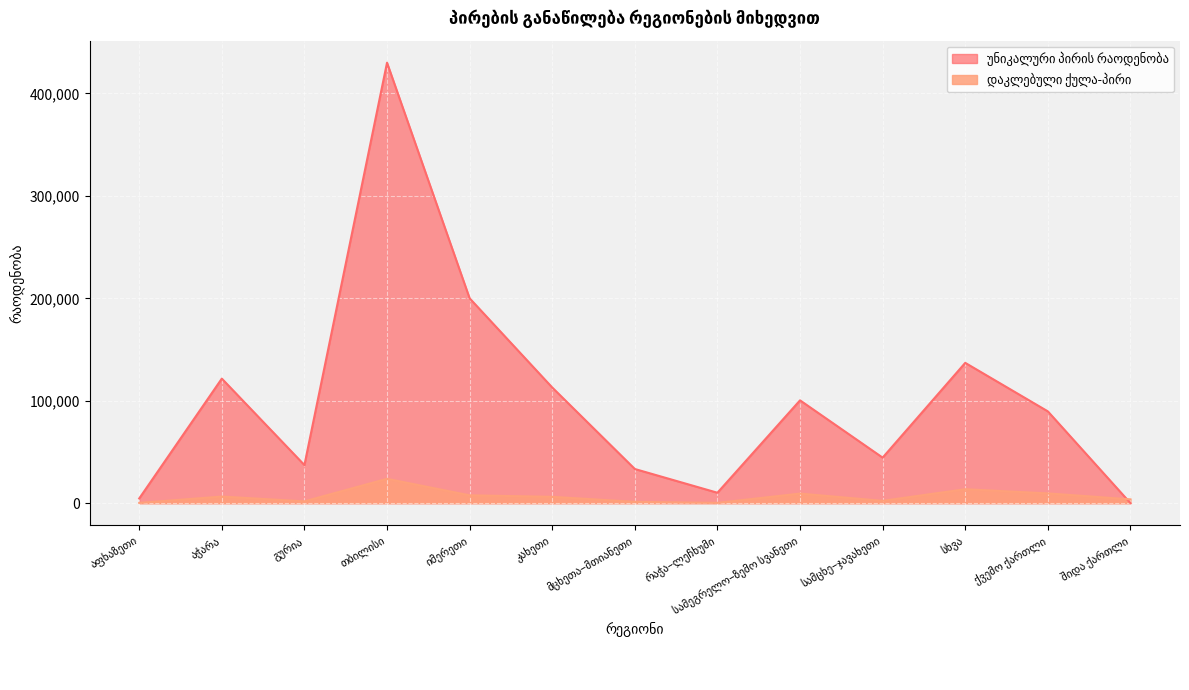

List the series in order of their overall mean, highest first.

უნიკალური პირის რაოდენობა, დაკლებული ქულა-პირი